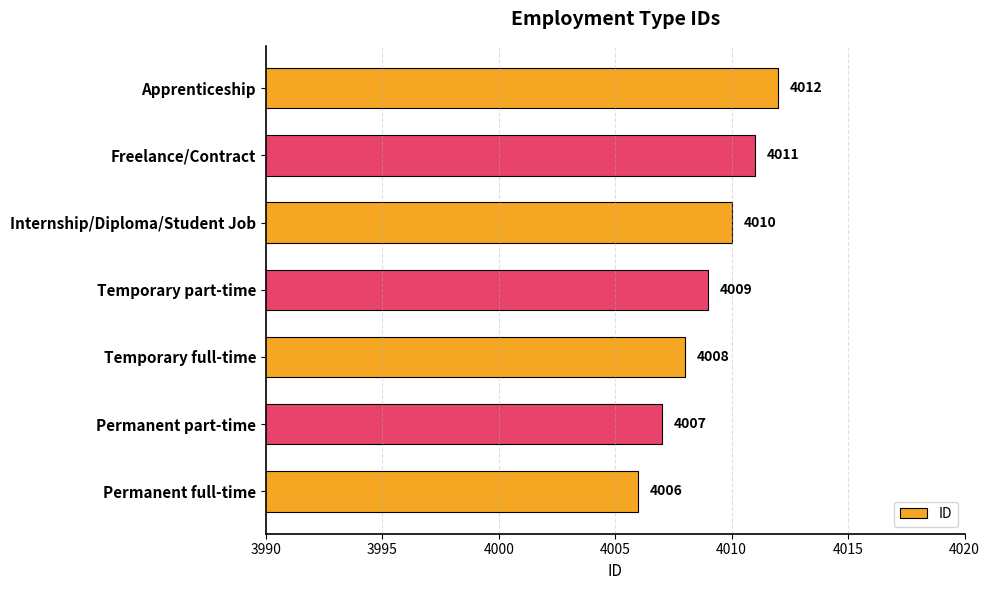

Which category has the highest value across all series?

Apprenticeship